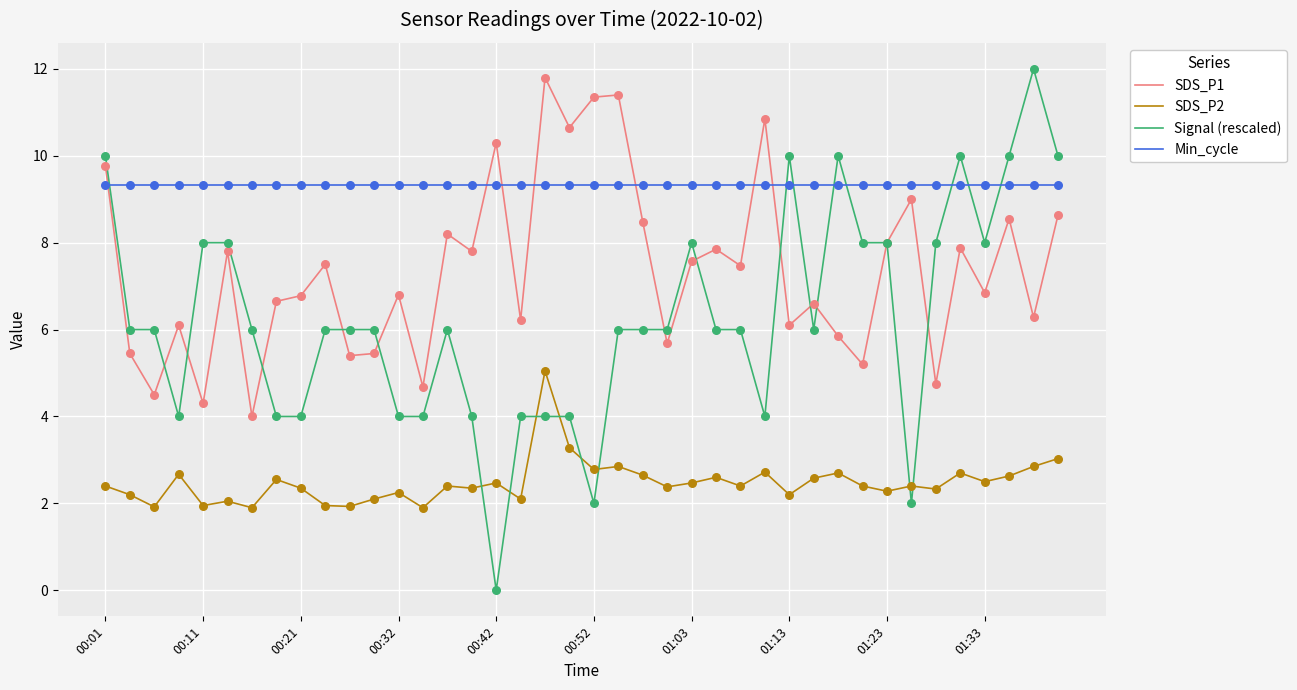

Which series has the largest range (max minus min)?

Signal (rescaled)